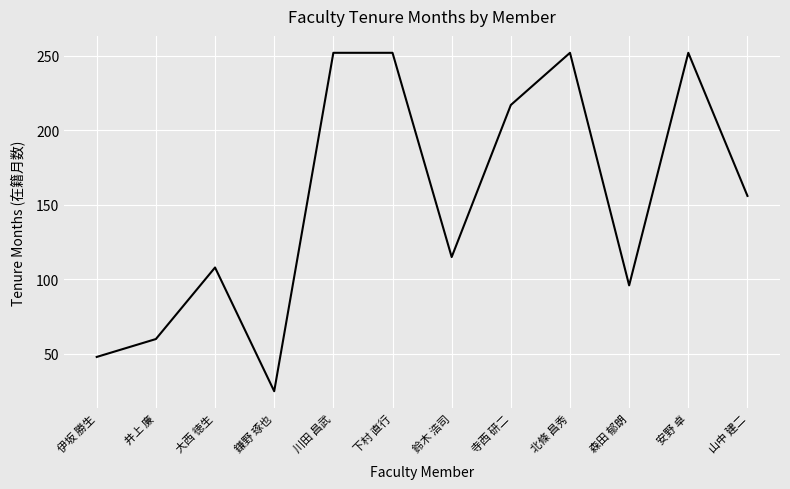

What is the sum of the values at 北條 昌秀 and 井上 廉?

312